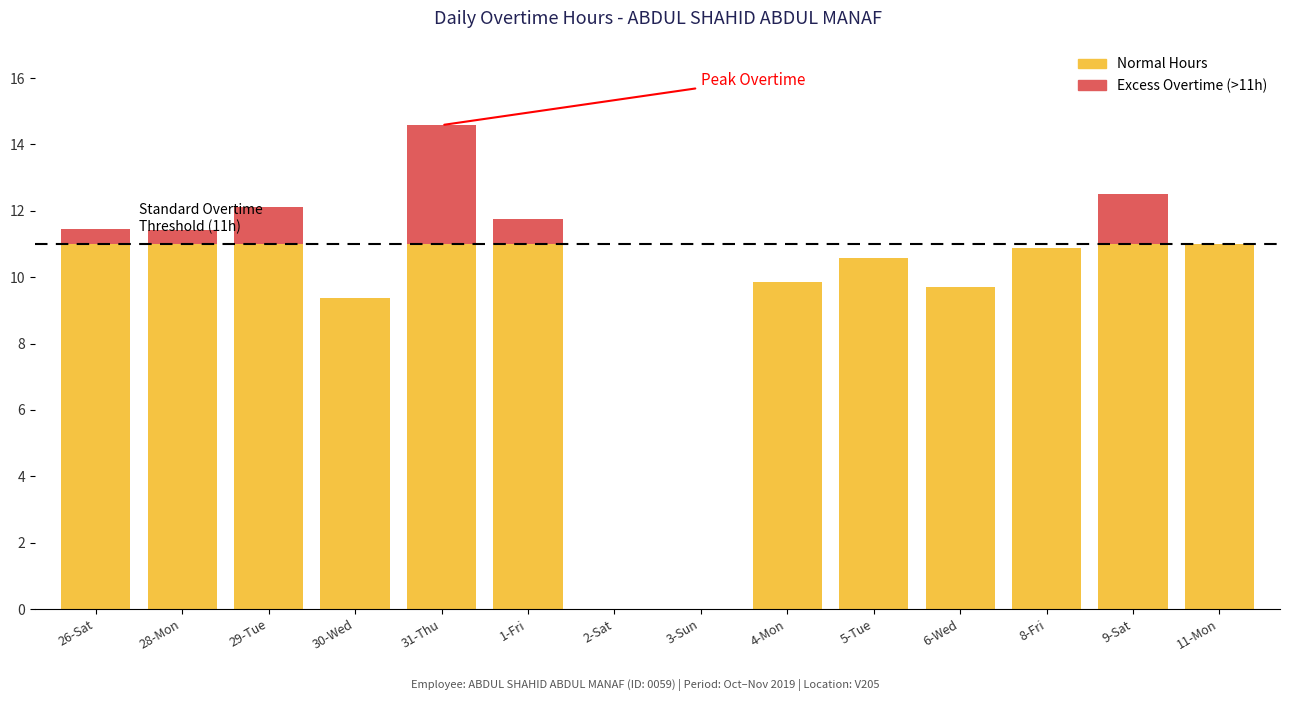

What is the total value across all series at 26-Sat?

11.4